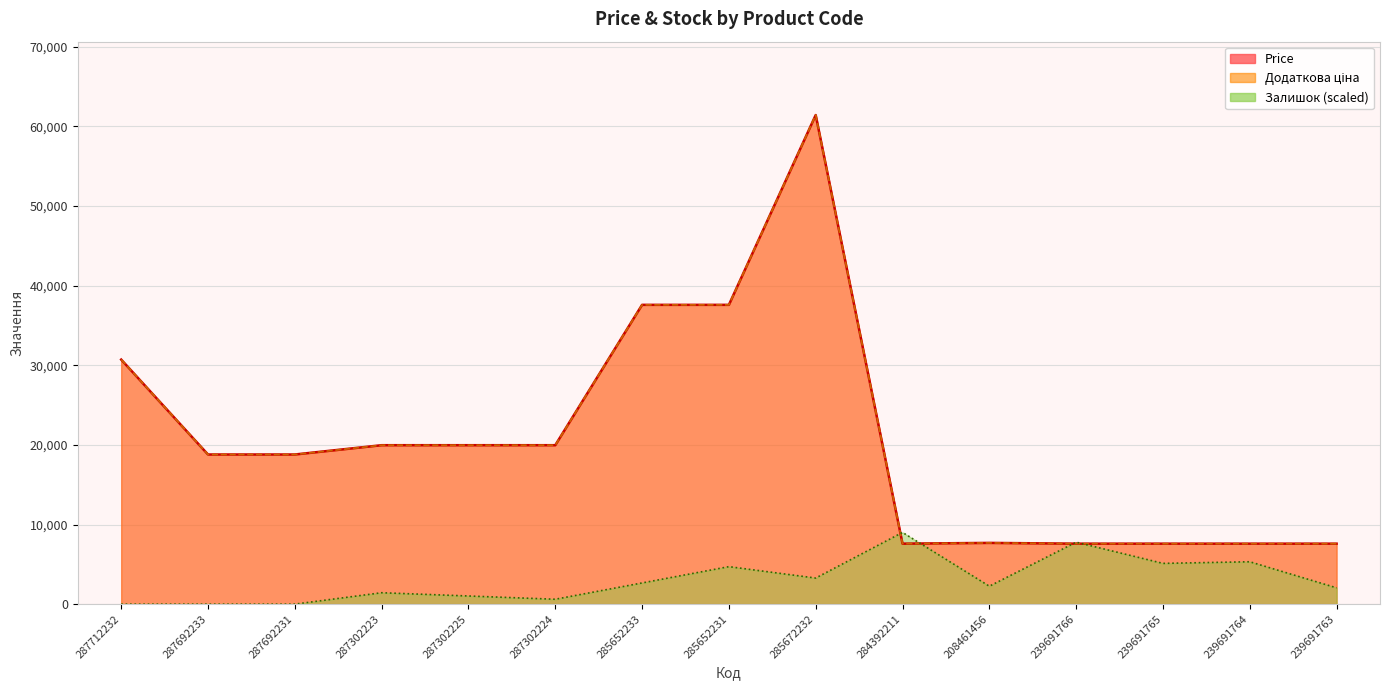

The value of Додаткова ціна at 284392211 is 7596.5. True or false?

True